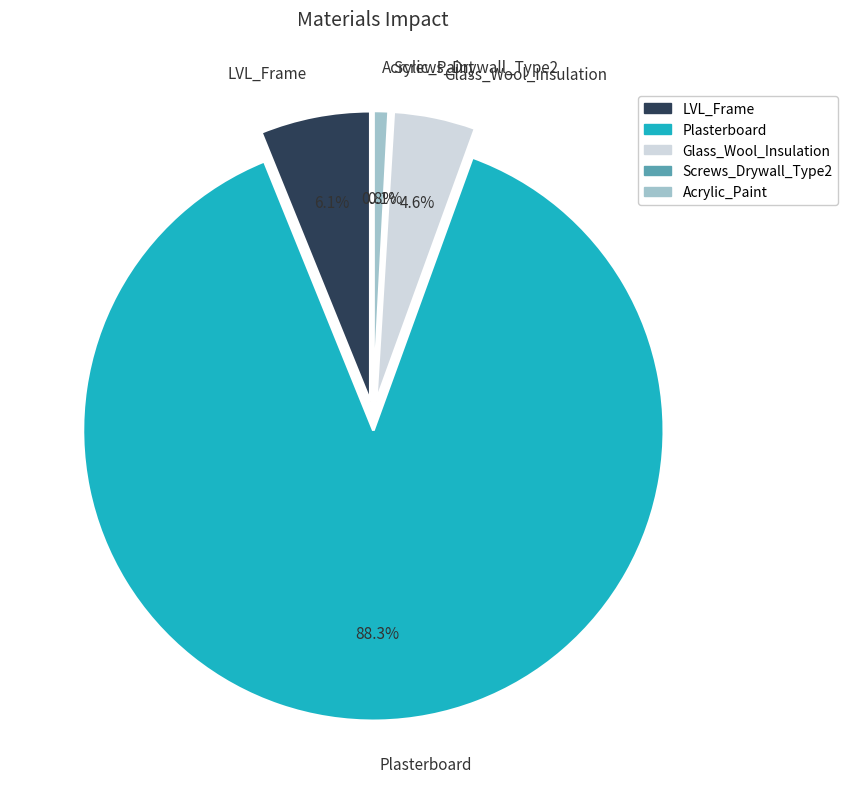

What percentage is the LVL_Frame slice, to the nearest percent?

6%